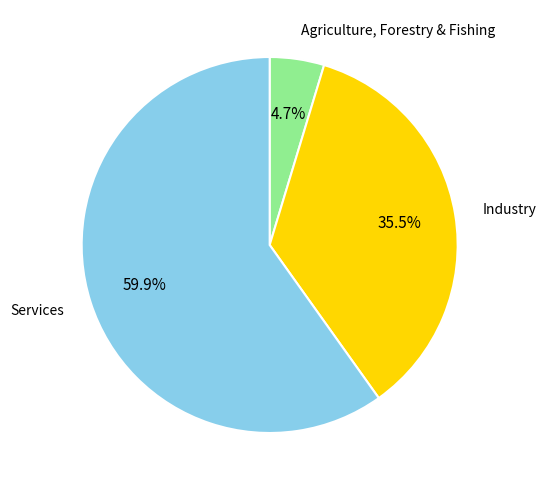

Which slice is the largest?

Services